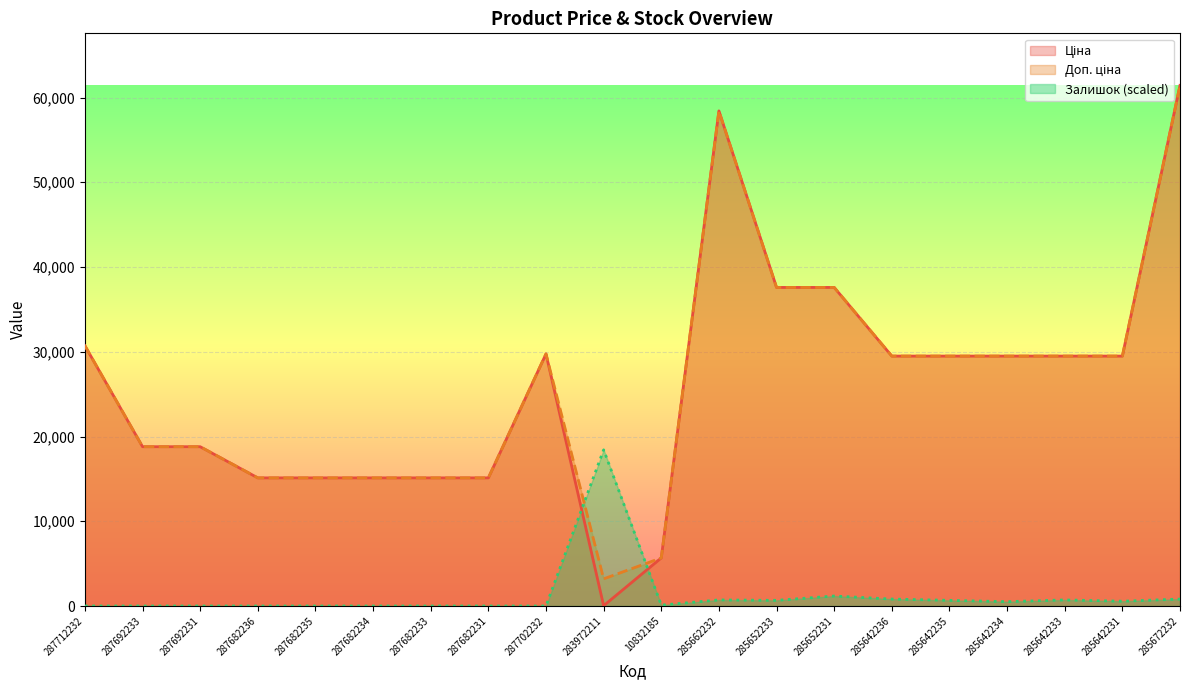

Which category has the highest value in the Залишок series?

283972211